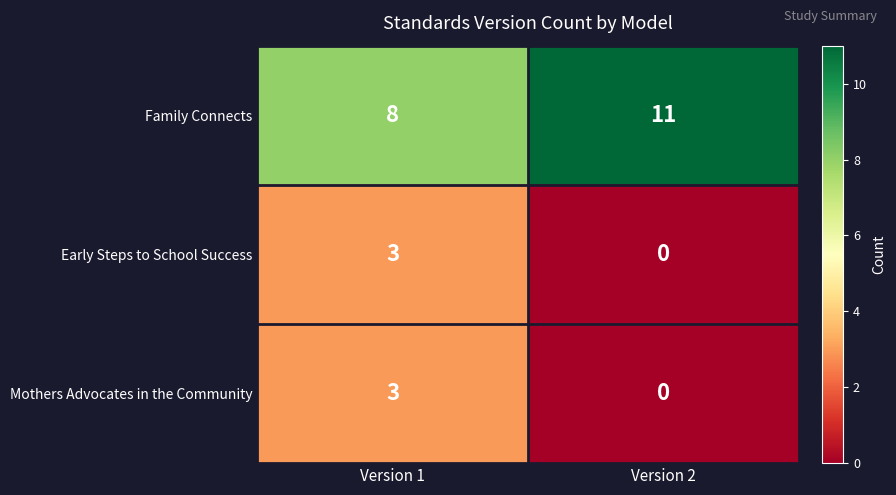

What is the greatest value displayed?

11